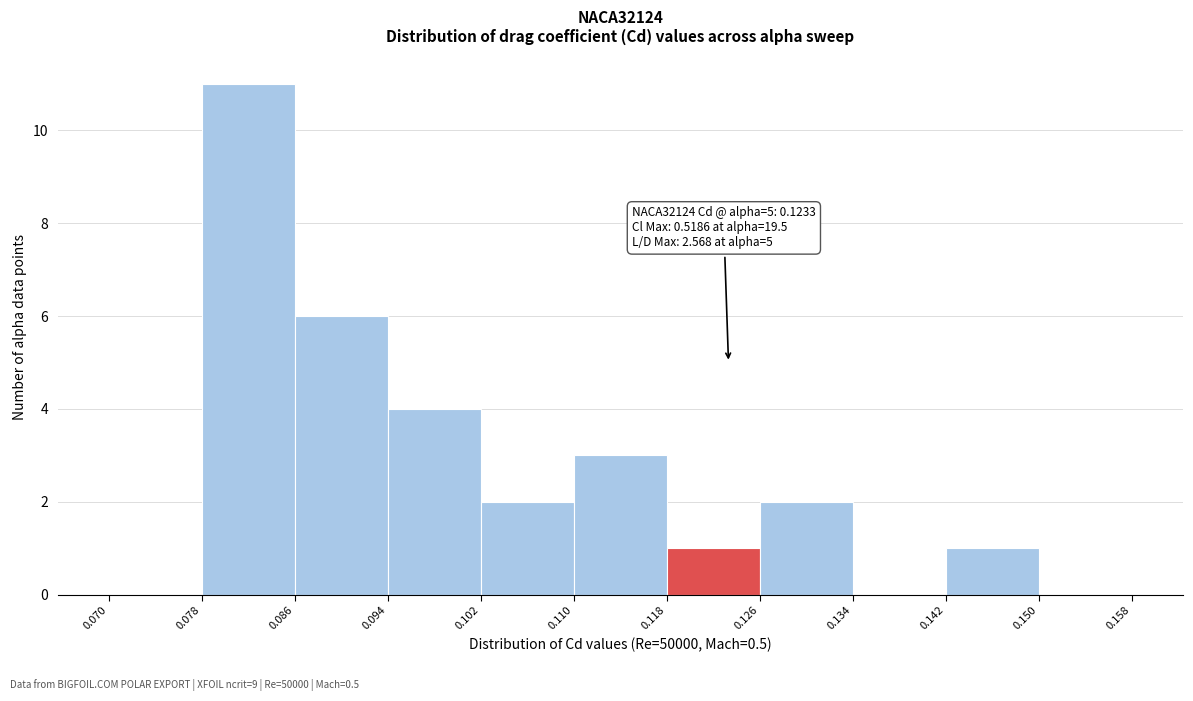

Over which range of the x-axis is the bar tallest?

0.078 to 0.086